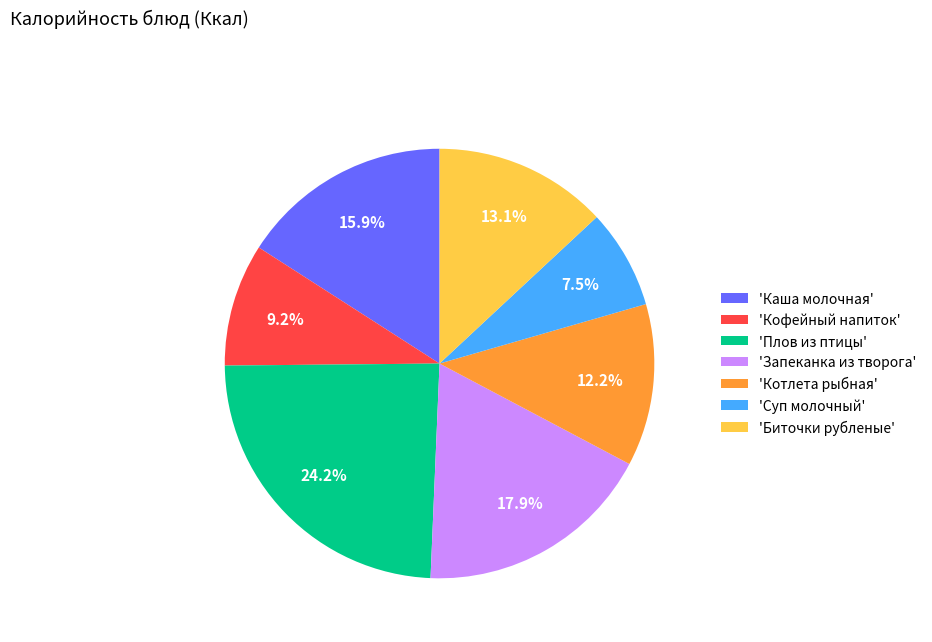

Is there a majority slice in this chart?

No